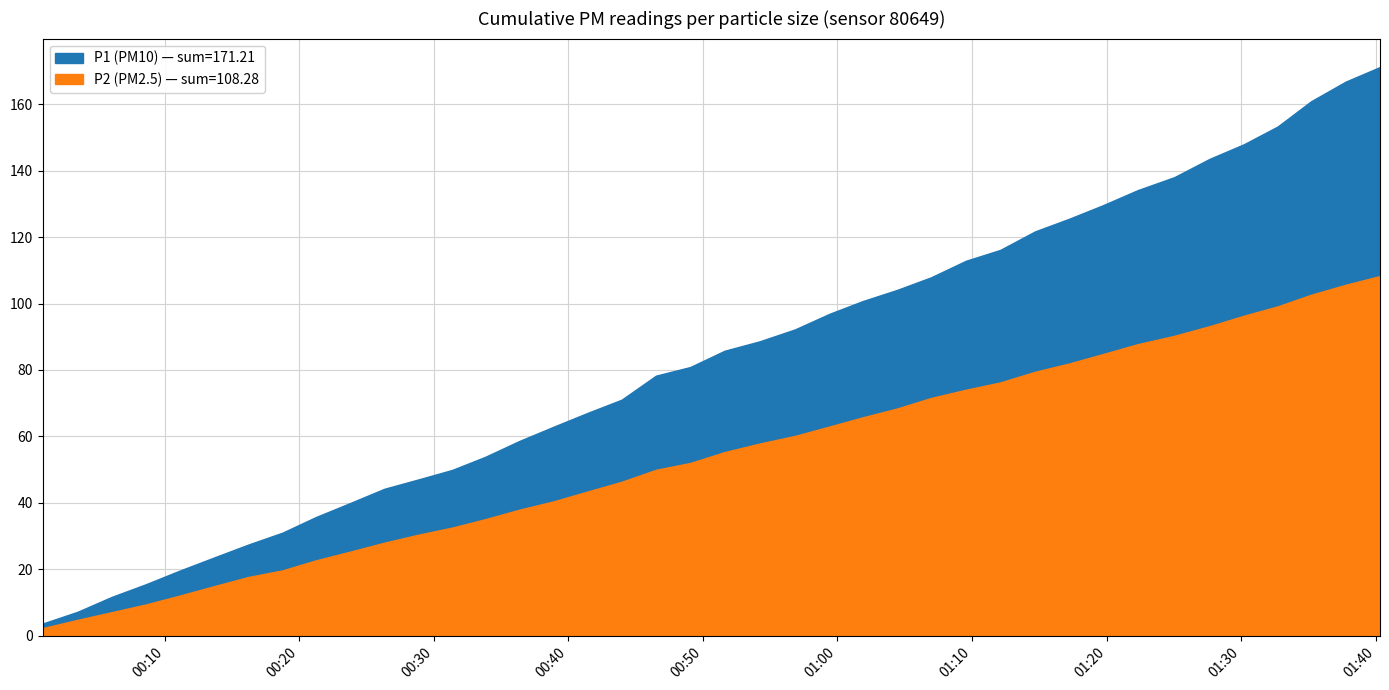

How many series are shown in this chart?

2